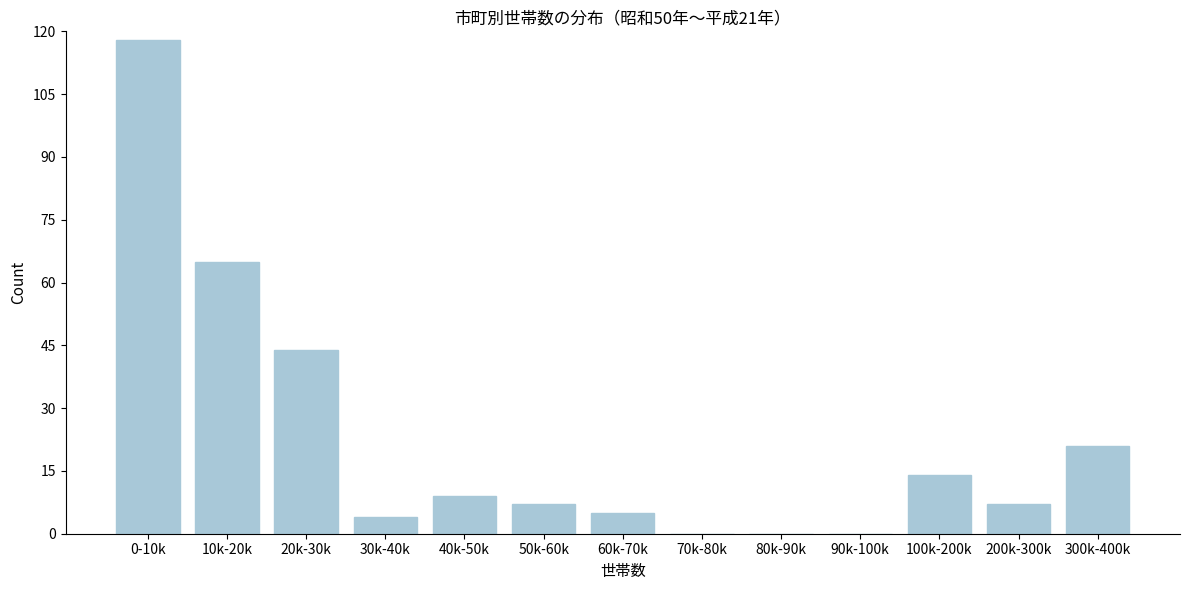

Reading right to left, list all the values displayed in this chart.

300k-400k=21	200k-300k=7	100k-200k=14	90k-100k=0	80k-90k=0	70k-80k=0	60k-70k=5	50k-60k=7	40k-50k=9	30k-40k=4	20k-30k=44	10k-20k=65	0-10k=118